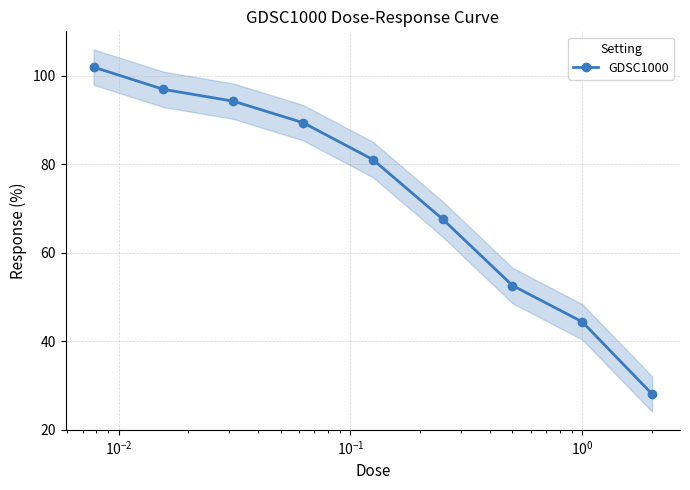

What is the maximum value for GDSC1000?

101.9